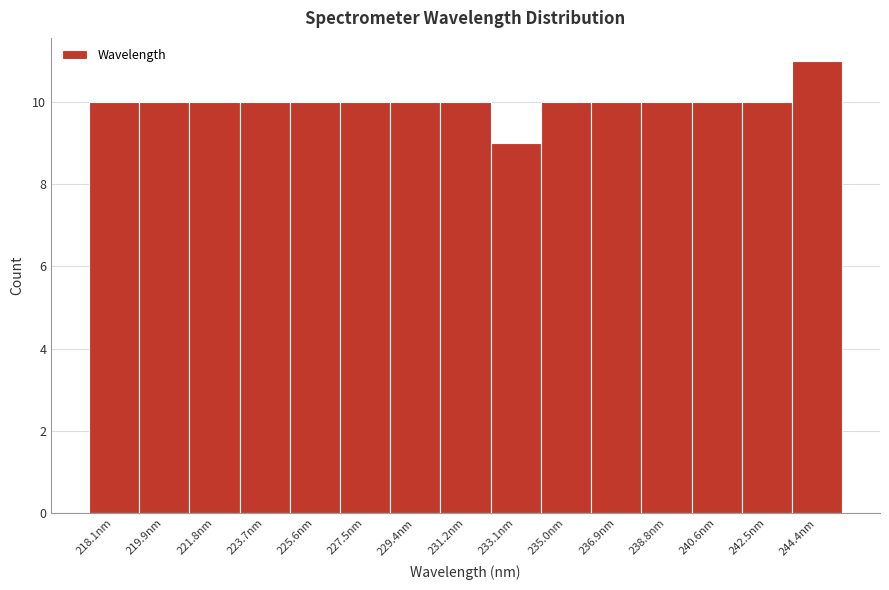

Reading left to right, what are all the values shown in this chart?

218.1nm=10	219.9nm=10	221.8nm=10	223.7nm=10	225.6nm=10	227.5nm=10	229.4nm=10	231.2nm=10	233.1nm=9	235.0nm=10	236.9nm=10	238.8nm=10	240.6nm=10	242.5nm=10	244.4nm=11